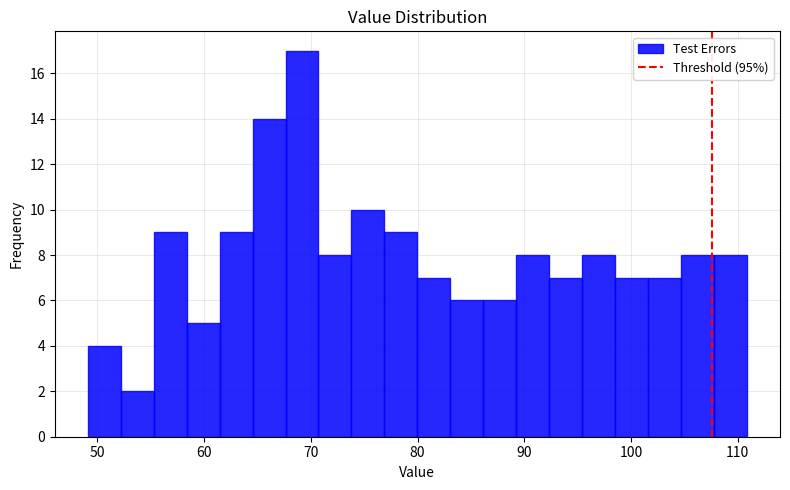

Around what value on the x-axis is the tallest bar? Give the approximate position of its centre, as read against the axis.

69